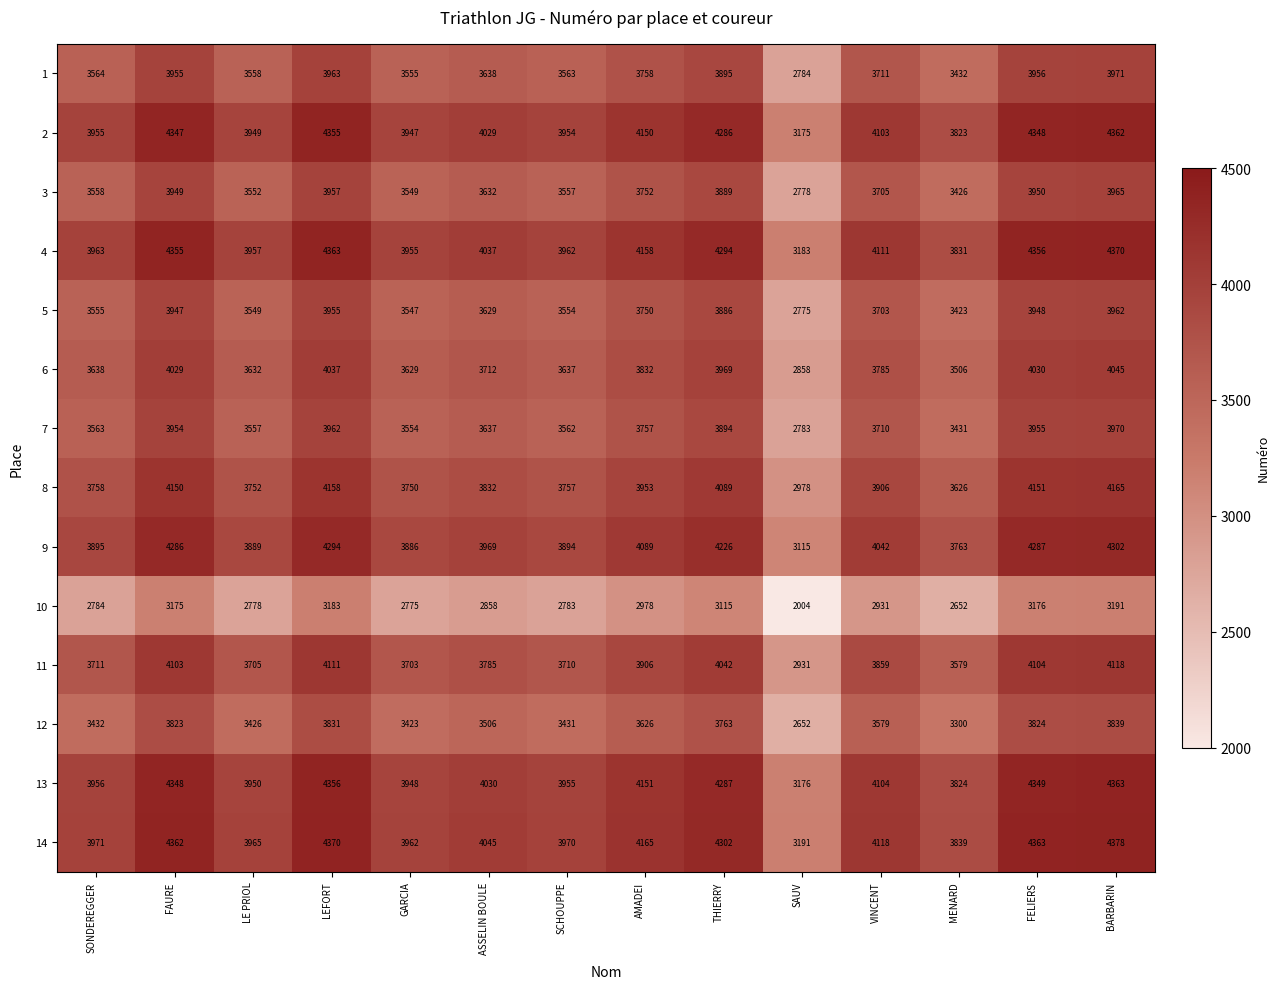

Rank the categories by 7 value from highest to lowest.

BARBARIN, LEFORT, FELIERS, FAURE, THIERRY, AMADEI, VINCENT, ASSELIN BOULE, SONDEREGGER, SCHOUPPE, LE PRIOL, GARCIA, MENARD, SAUV